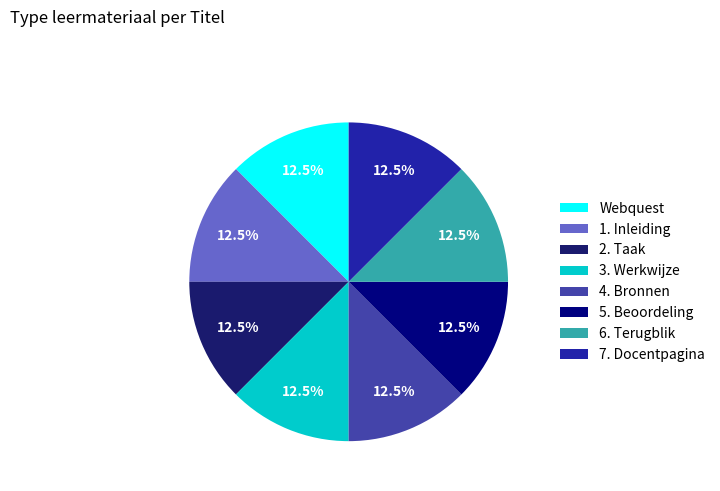

What is the total percentage of 1. Inleiding and 2. Taak?

25.0%